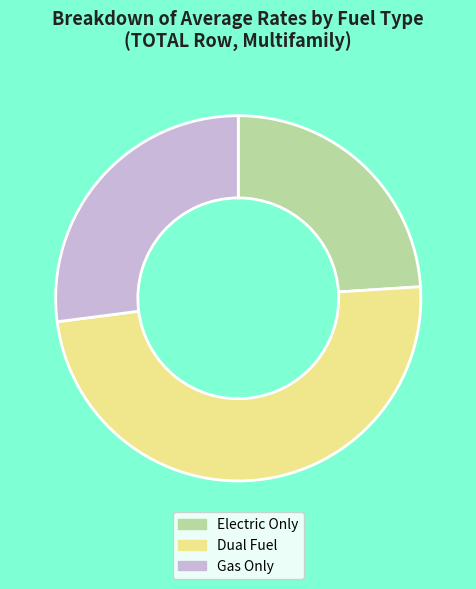

Is Gas Only the majority of the pie?

No